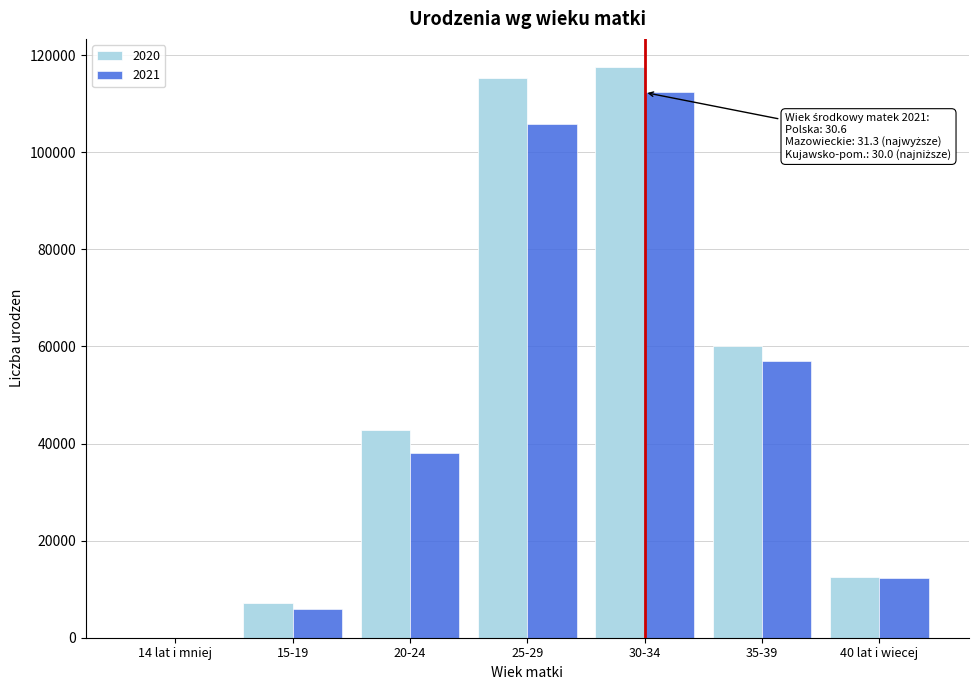

Reading left to right, what are all the values shown in this chart?

2020: 14 lat i mniej=38	15-19=7080	20-24=42754	25-29=115366	30-34=117498	35-39=60082	40 lat i wiecej=12491
2021: 14 lat i mniej=31	15-19=5906	20-24=38054	25-29=105800	30-34=112339	35-39=57027	40 lat i wiecej=12354